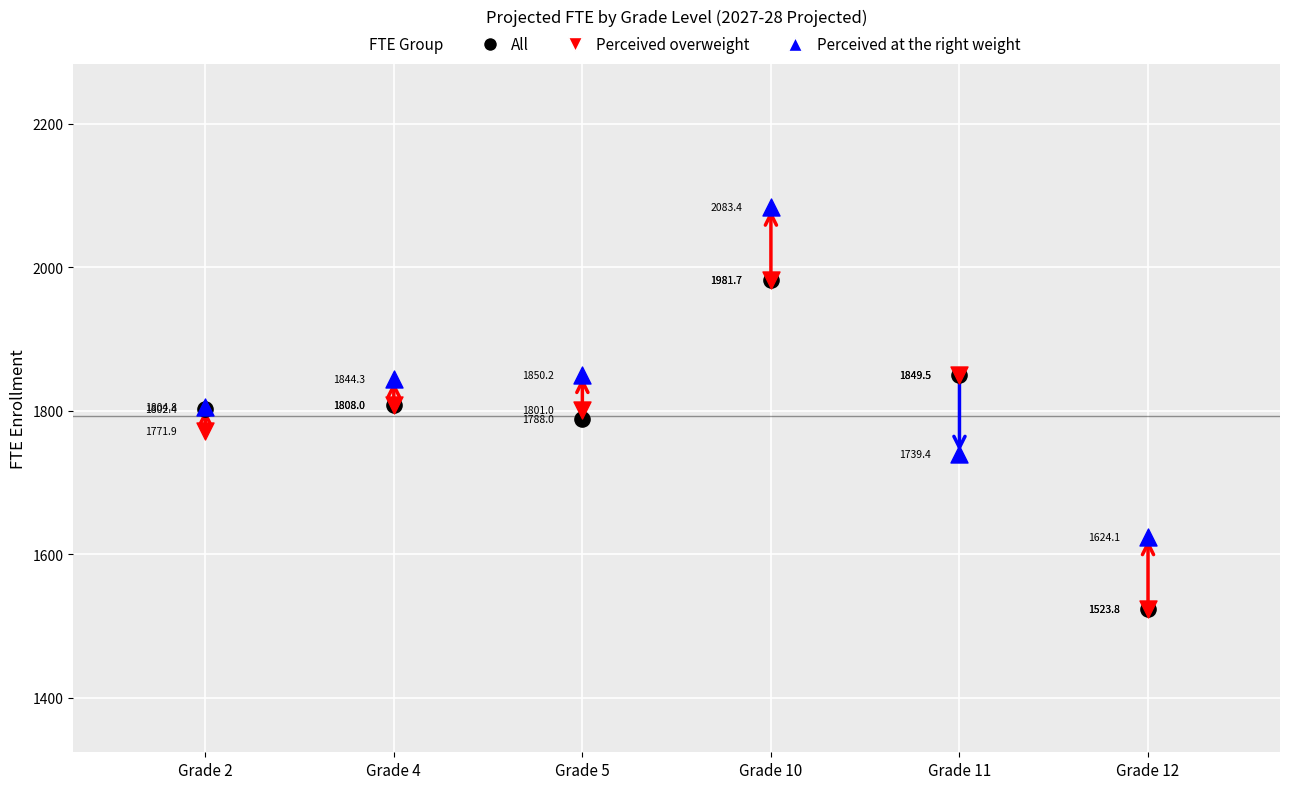

In the All series, what Y value is closest to 1752?

1788.0